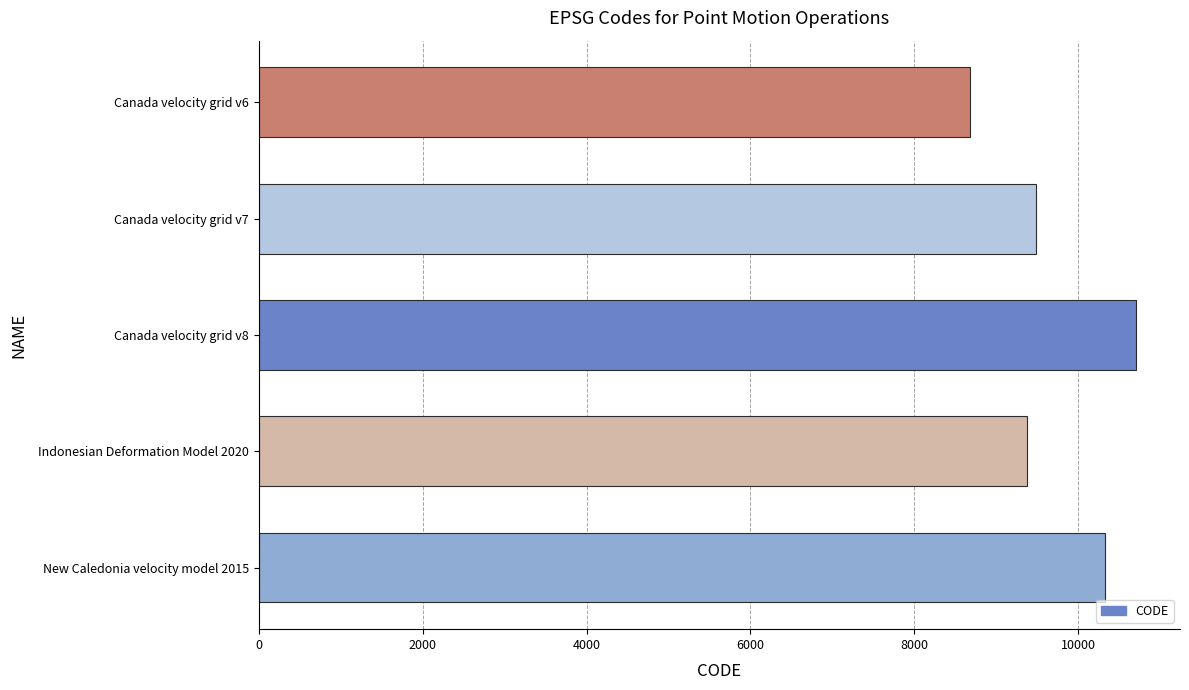

Where is the data nearest to the value 9691?

Canada velocity grid v7